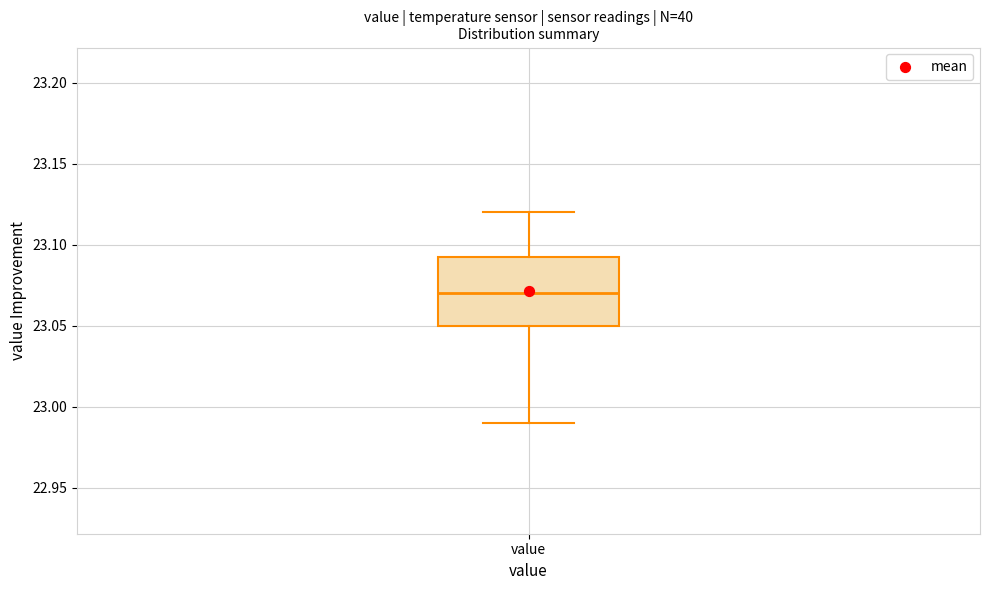

Read this box plot against the y-axis: the position of the median line, the range covered by the box, and the ends of both whiskers. The values are not printed on the chart, so give them approximately, as read against the axis.

median 23.070, box 23.050 to 23.095, whiskers 22.990 to 23.120